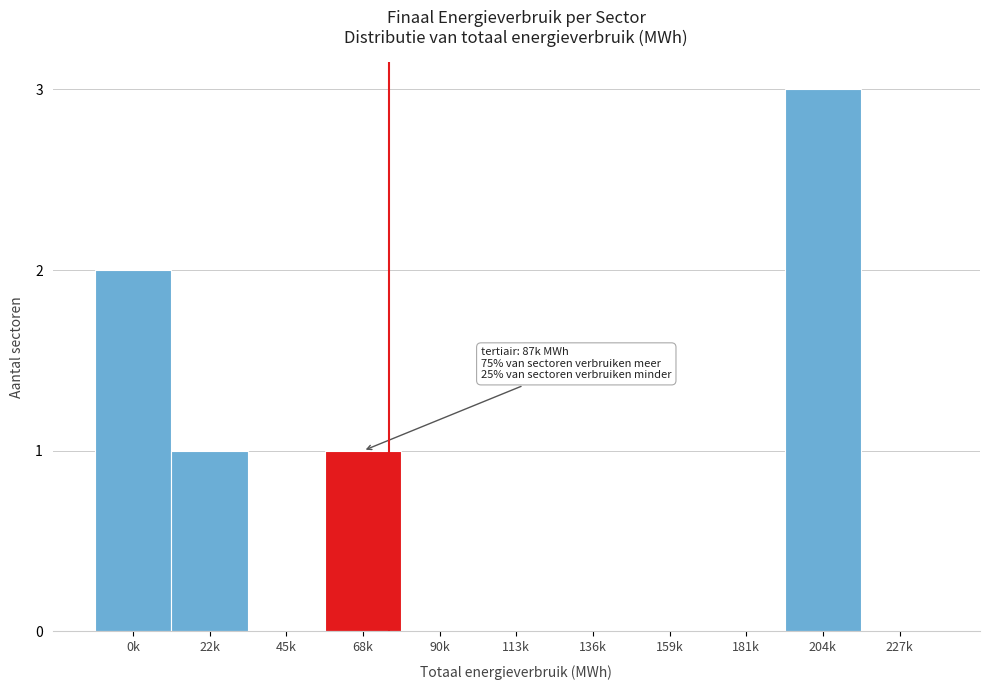

Reading left to right, transcribe all the data shown in this chart.

0k=2	22k=1	45k=0	68k=1	90k=0	113k=0	136k=0	159k=0	181k=0	204k=3	227k=0